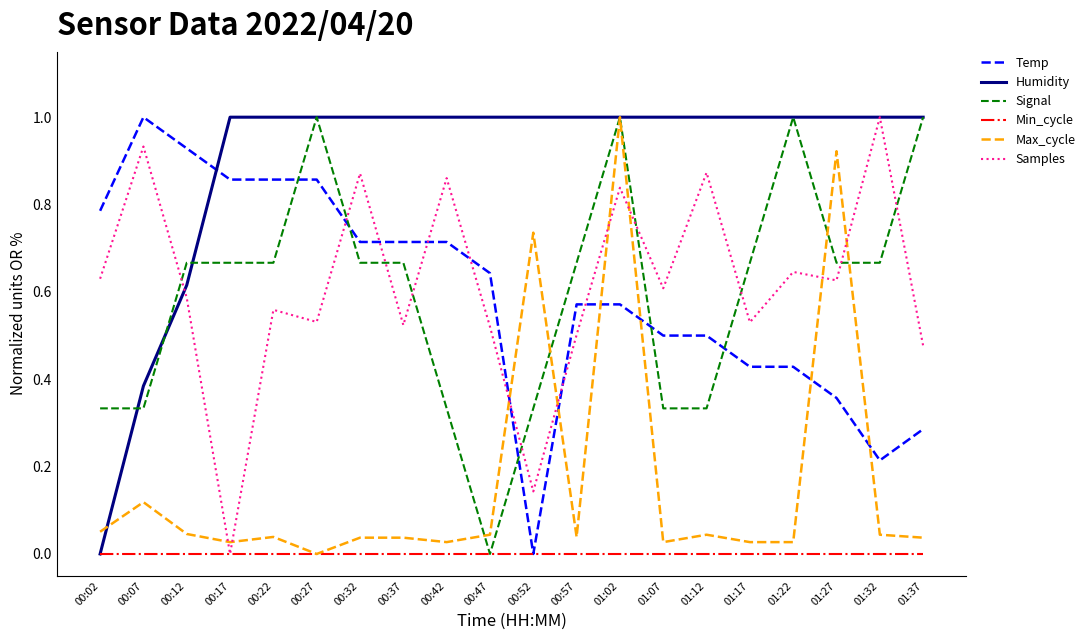

Between which two adjacent categories do Temp and Samples first intersect?

00:27 and 00:32